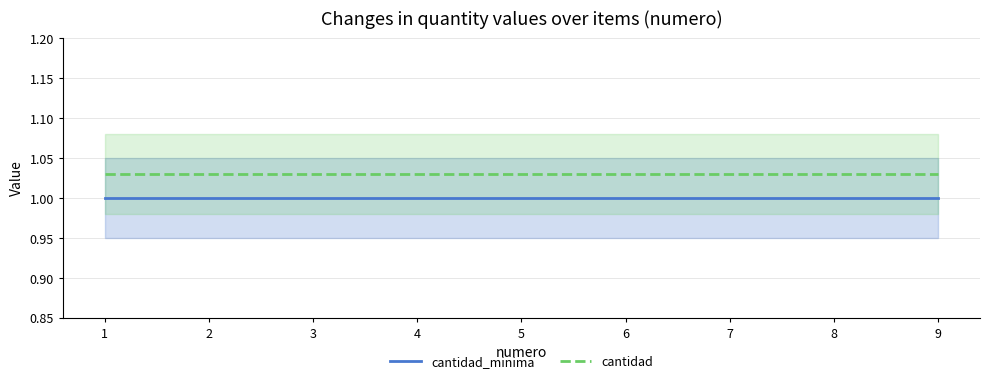

True or false: cantidad and cantidad_minima intersect in this chart.

False